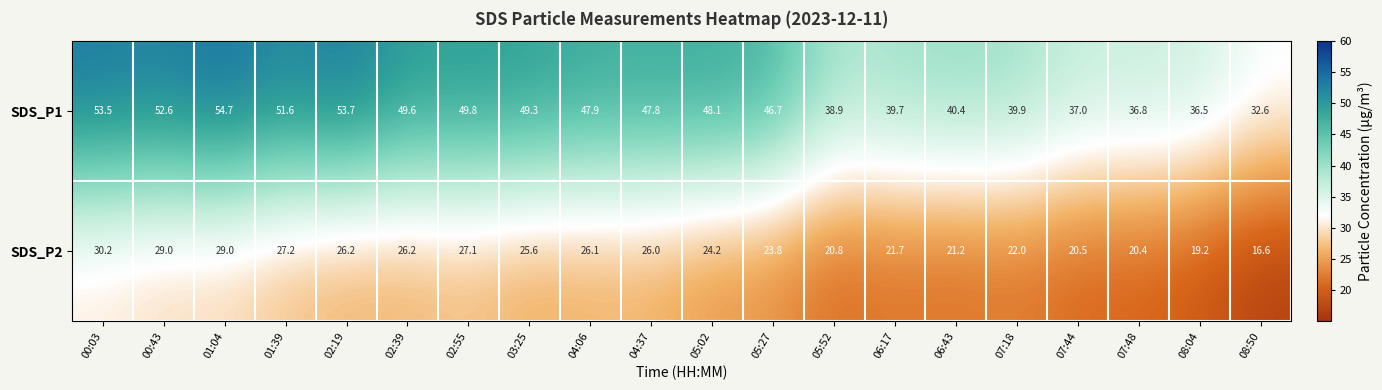

Which category has the lowest value in the SDS_P2 series?

08:50